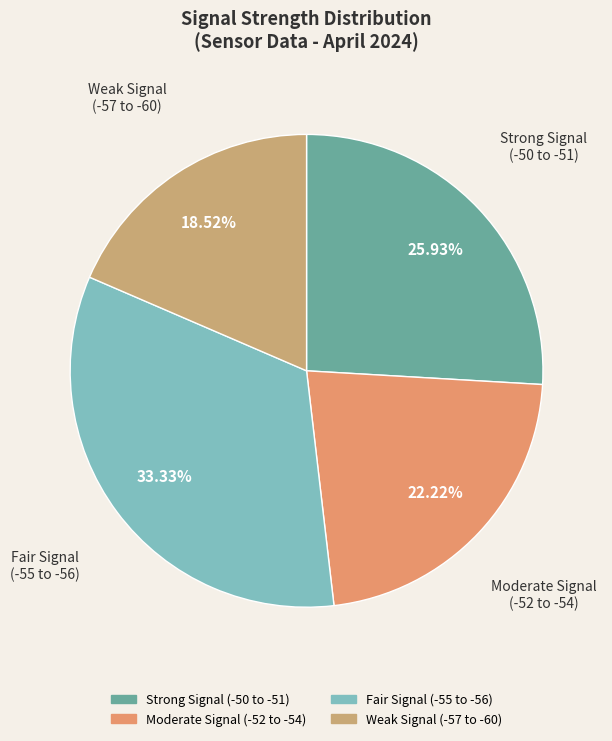

Is there a majority slice in this chart?

No